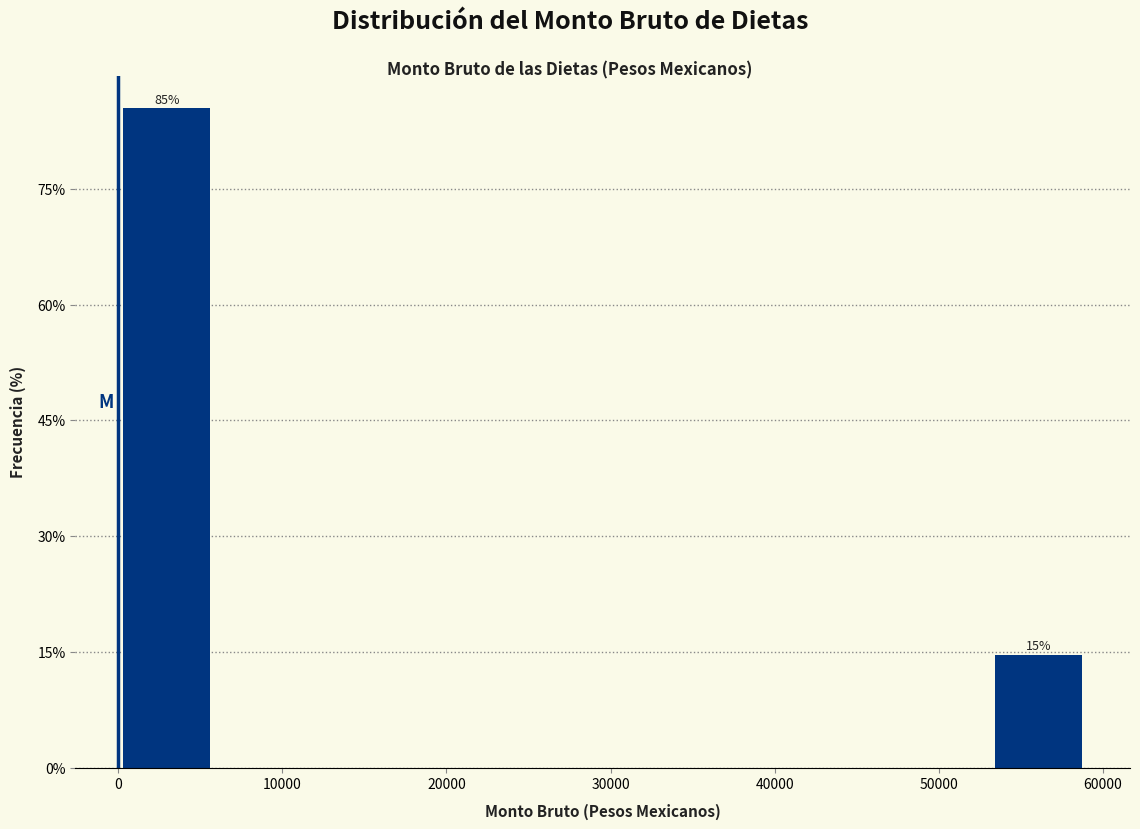

Over which range of the x-axis is the bar tallest?

0 to 6000